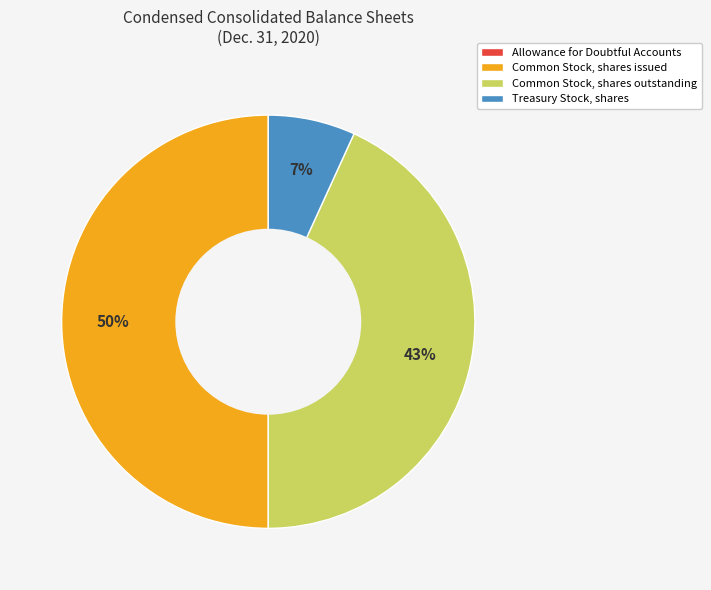

Which category has the biggest portion of the pie?

Common Stock, shares issued